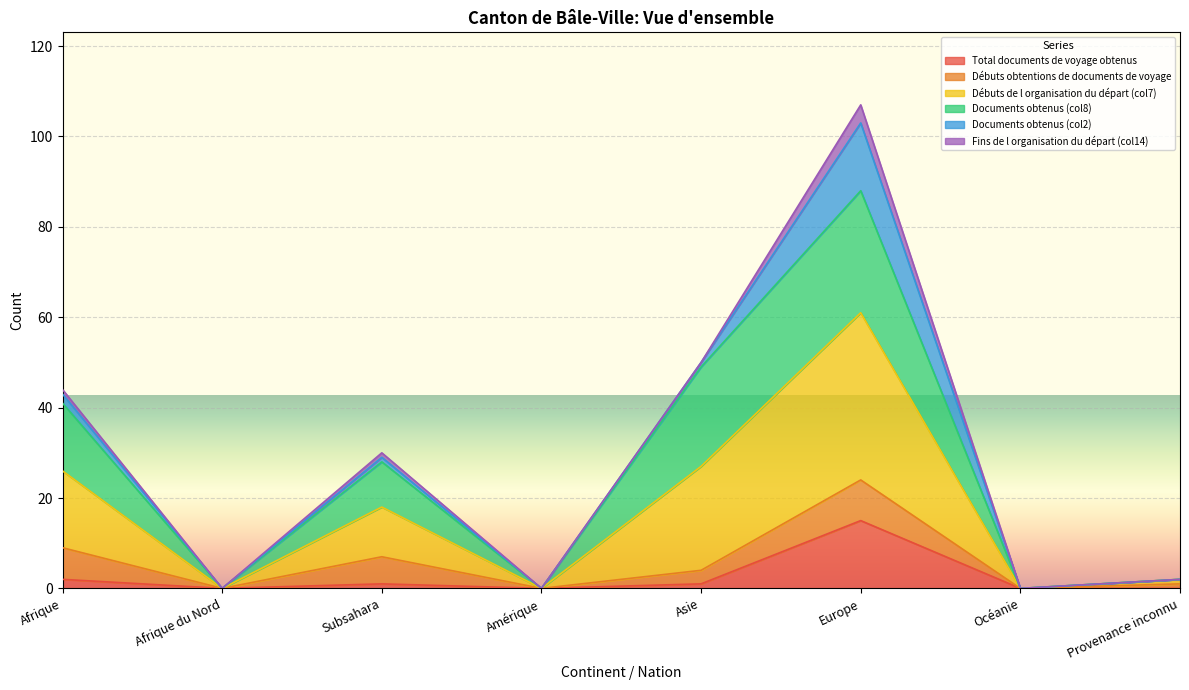

True or false: Total documents de voyage obtenus and Fins de l organisation du départ (col14) intersect in this chart.

False